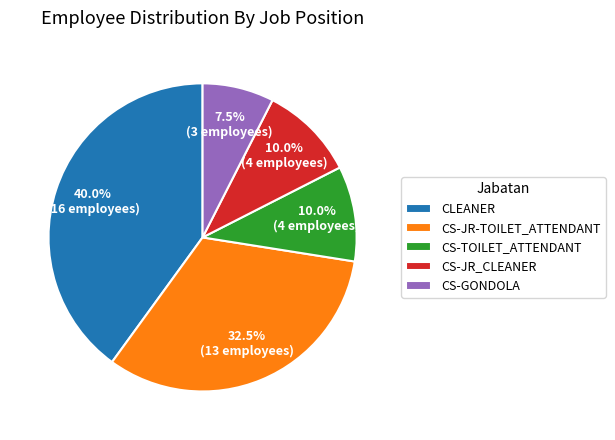

Does CS-JR_CLEANER account for over 50% of the chart?

No